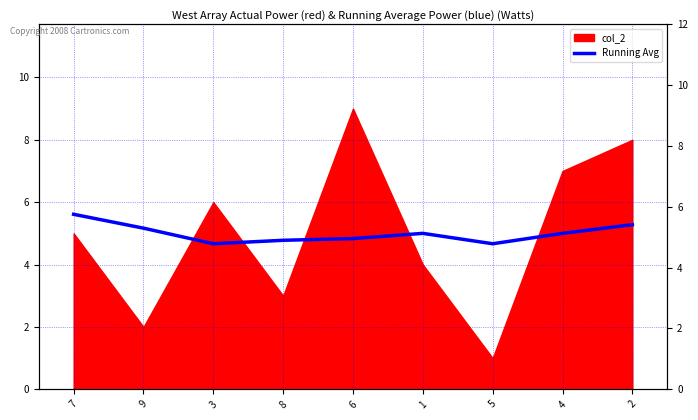

What is the label of the 8th point from the right?

9